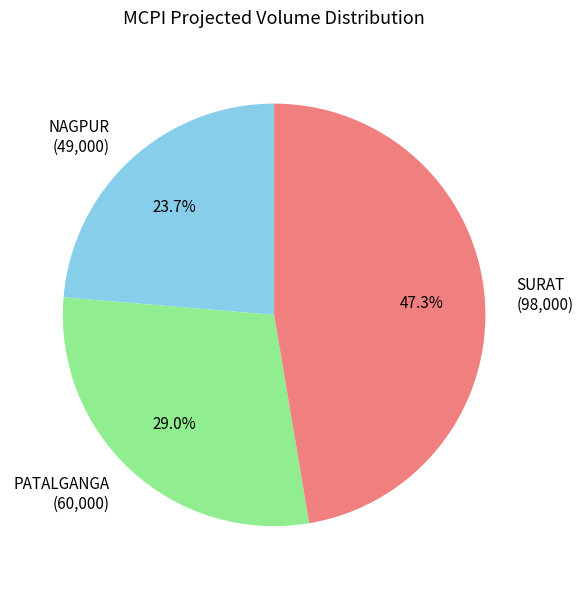

How many segments does this pie chart have?

3